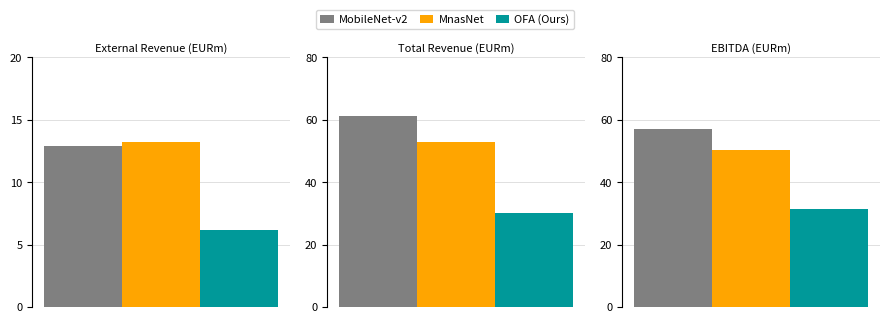

True or false: MnasNet has a value of 50.3 at EBITDA.

True